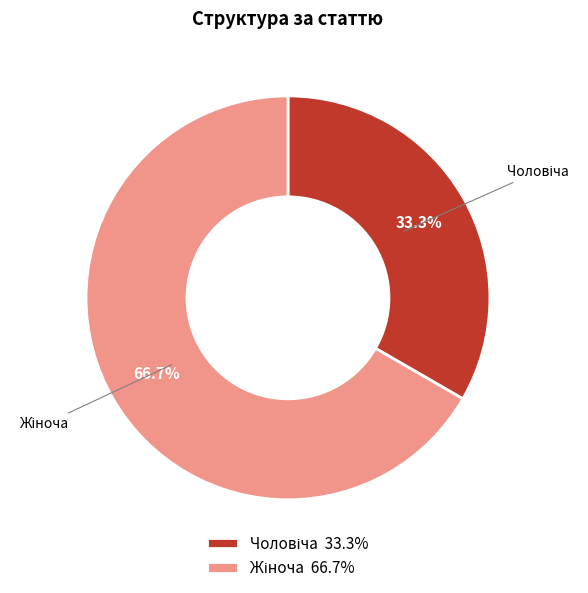

Is there any slice that represents more than half of the pie?

Yes